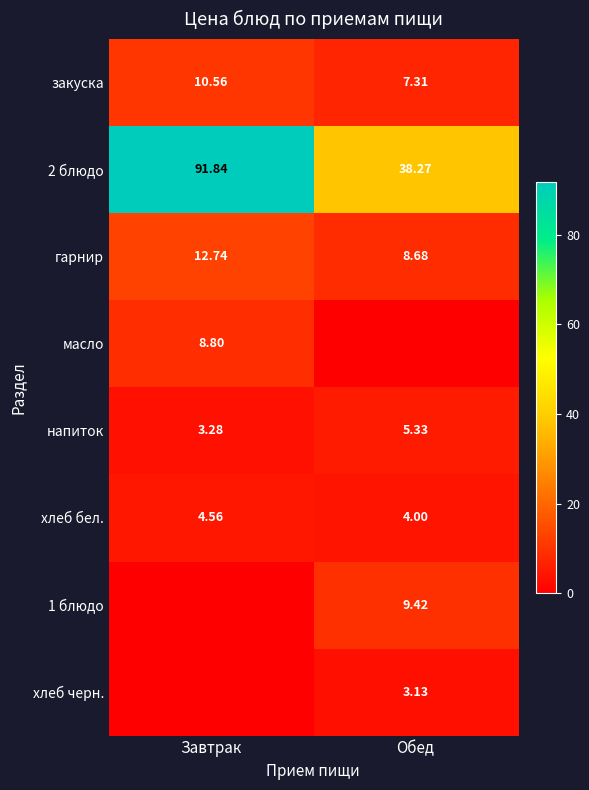

What is the spread (max minus min) of values at Обед?

38.3